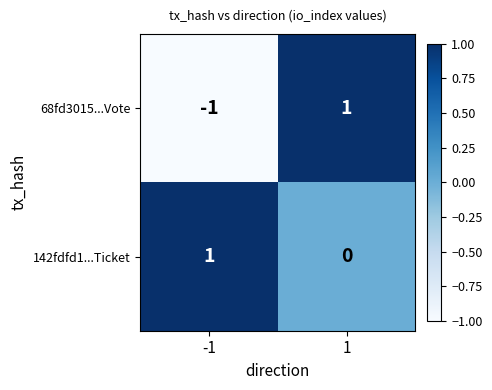

Reading left to right, extract all data points from this chart.

68fd3015...Vote: -1	1
142fdfd1...Ticket: 1	0